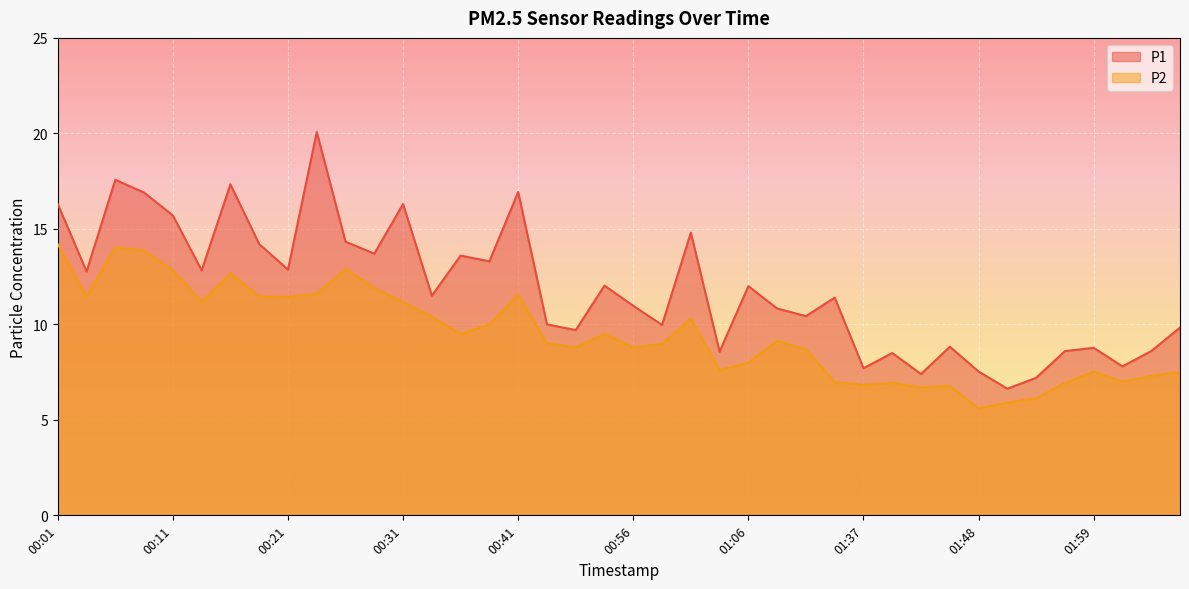

How many values in the P1 series are below 11?

19